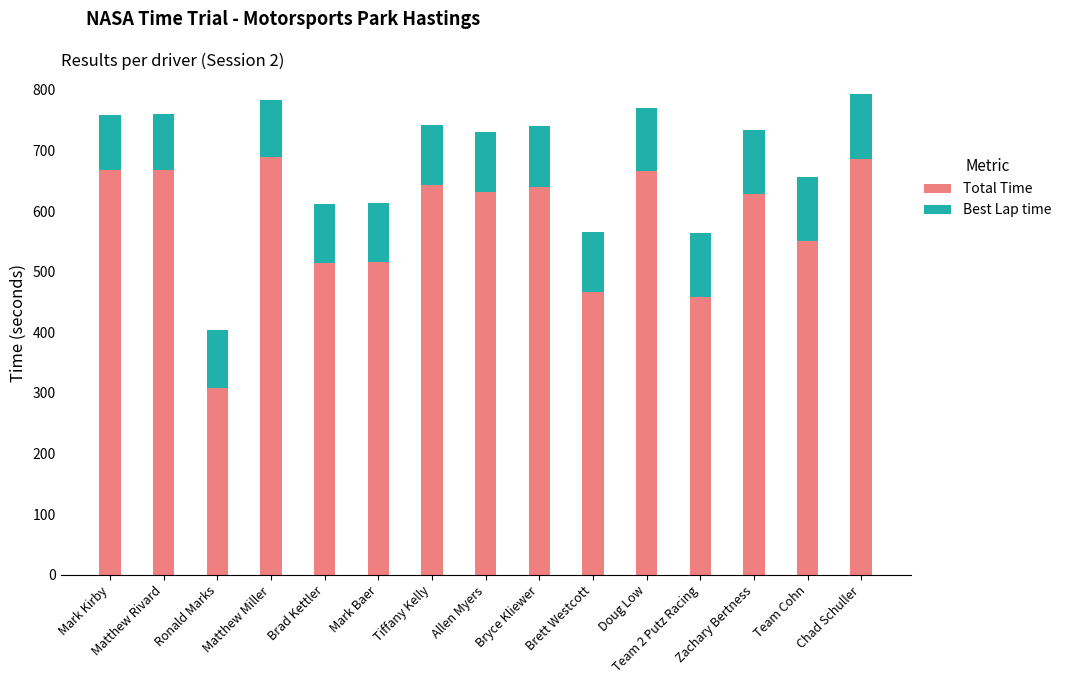

What is the difference between the second highest and second lowest values in the Total Time series?

226.9